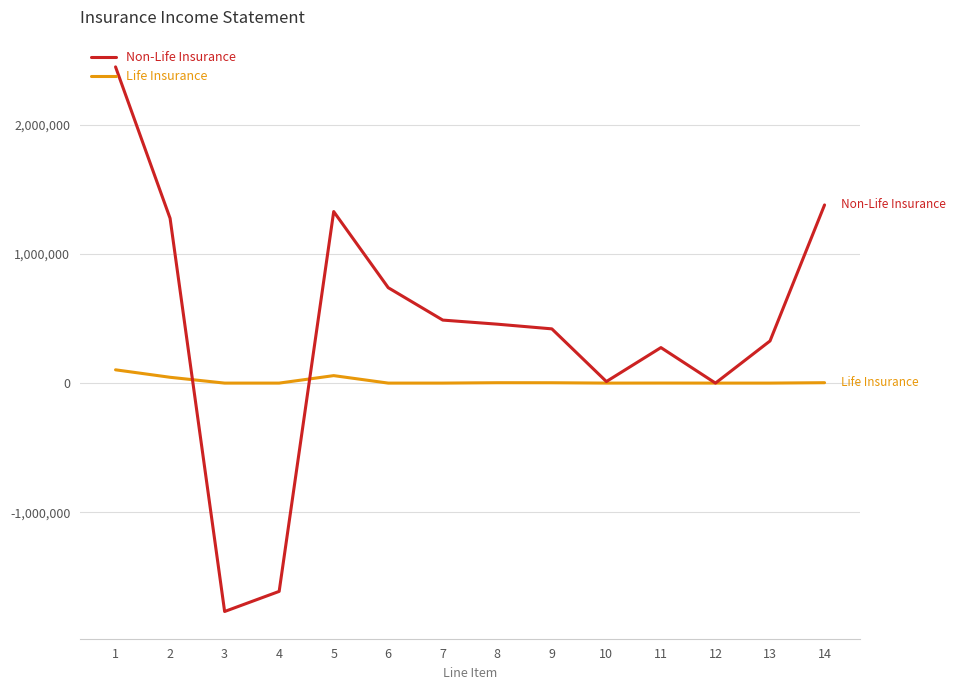

After their last crossing, which series has the higher values: Non-Life Insurance or Life Insurance?

Non-Life Insurance